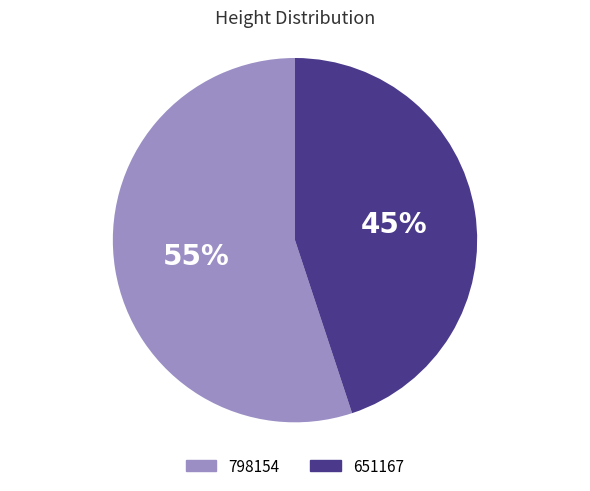

Does 798154 account for over 50% of the chart?

Yes